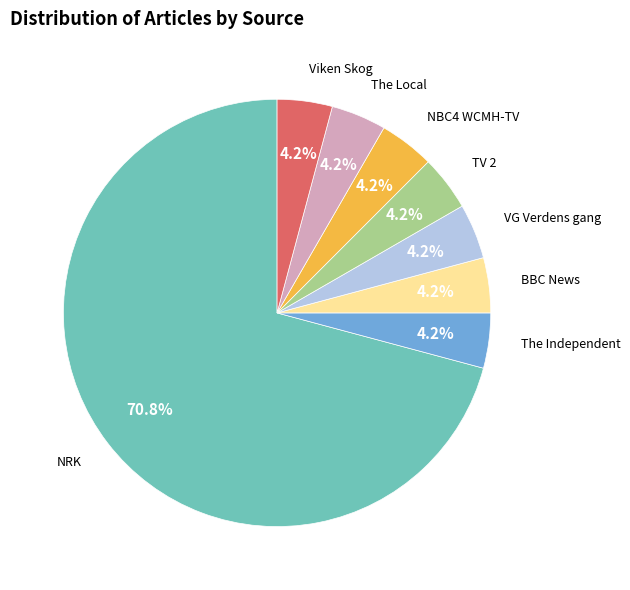

How many segments does this pie chart have?

8